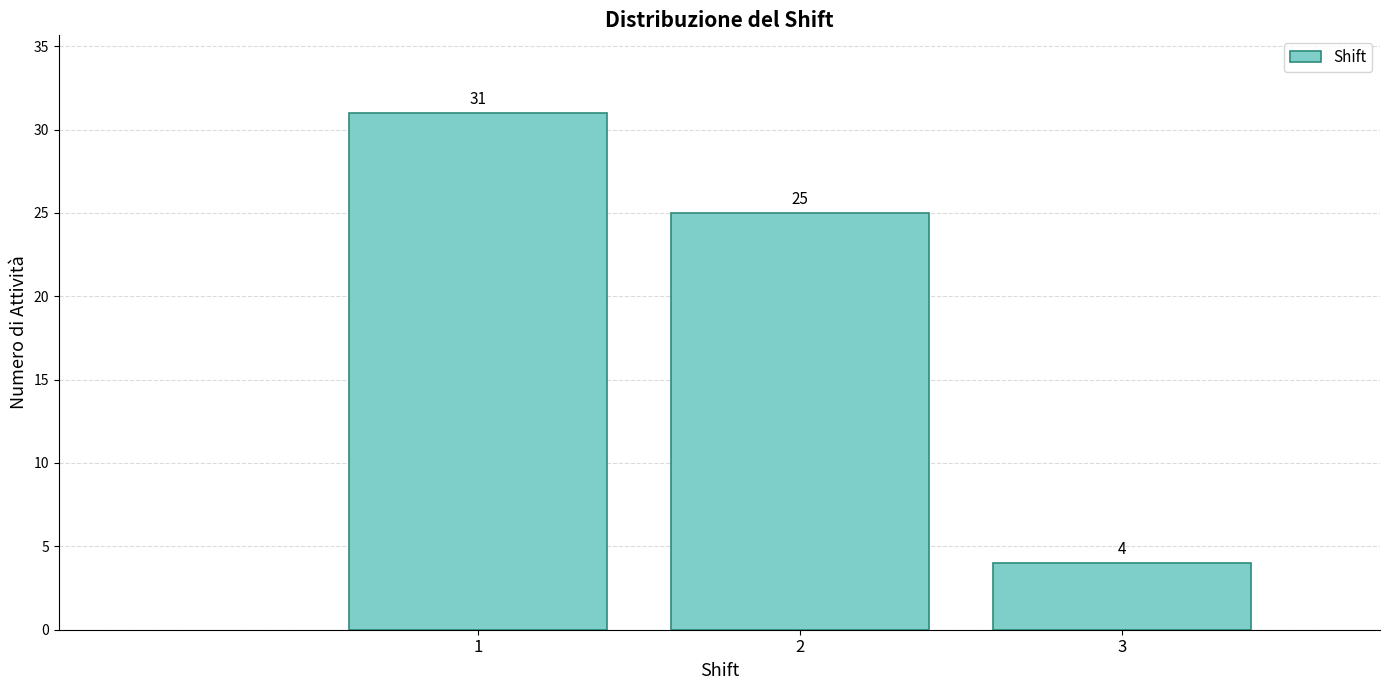

Reading right to left, extract all data points from this chart.

3=4	2=25	1=31